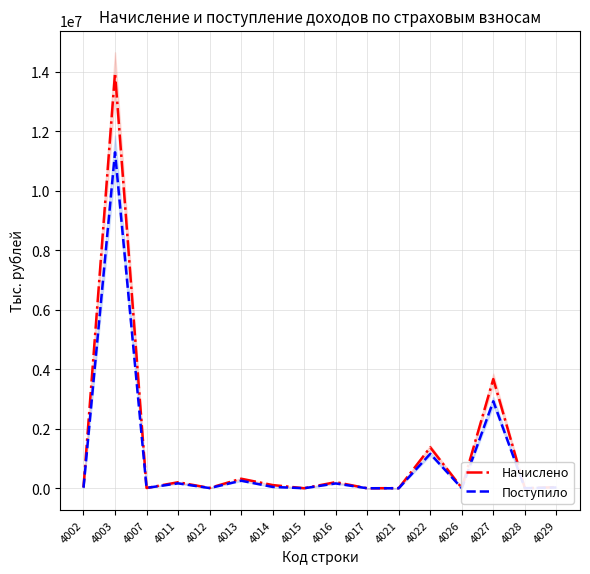

What is the highest value of the Поступило series?

11299332